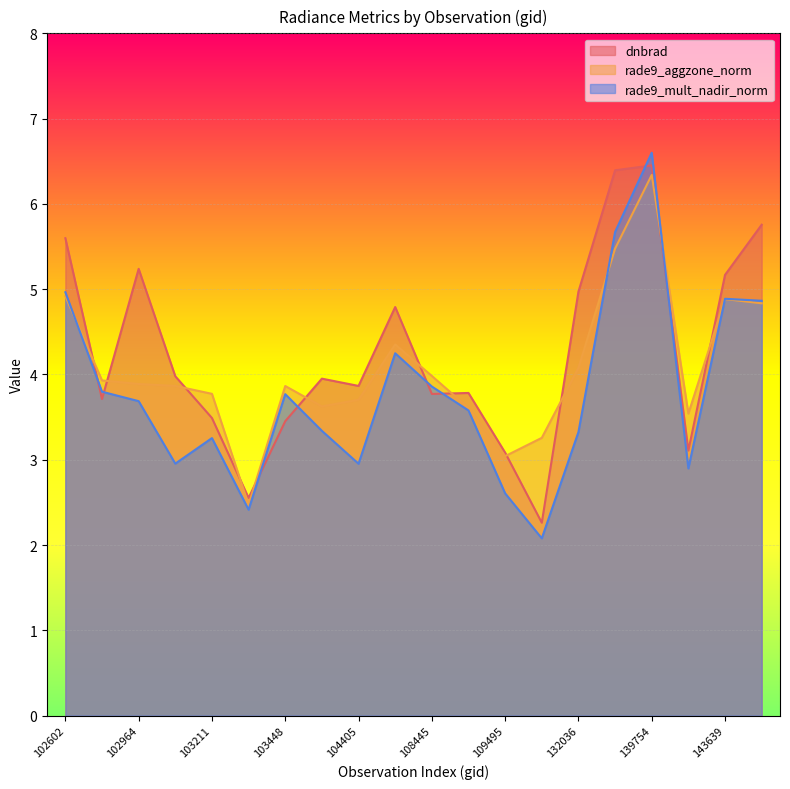

True or false: rade9_mult_nadir_norm has more than 1 interior local peaks.

True